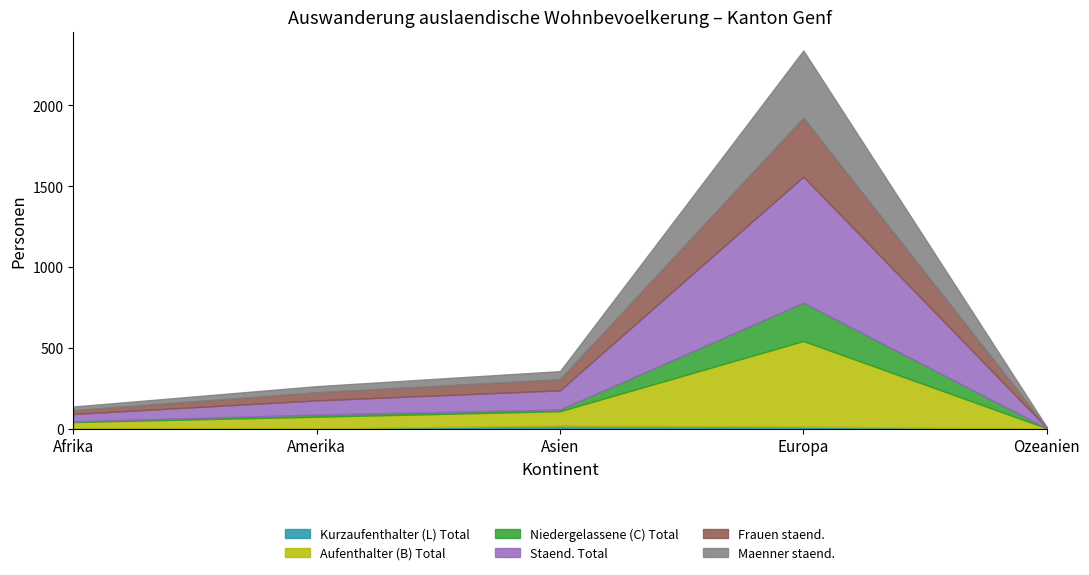

True or false: Kurzaufenthalter (L) Total and Staend. Total cross at least once.

False